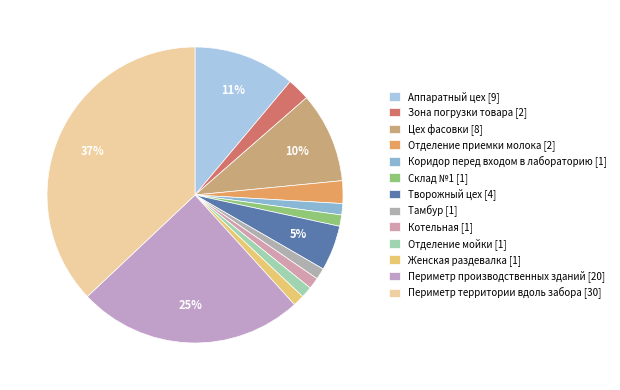

Do Отделение приемки молока and Коридор перед входом в лабораторию together represent more than half of the pie?

No